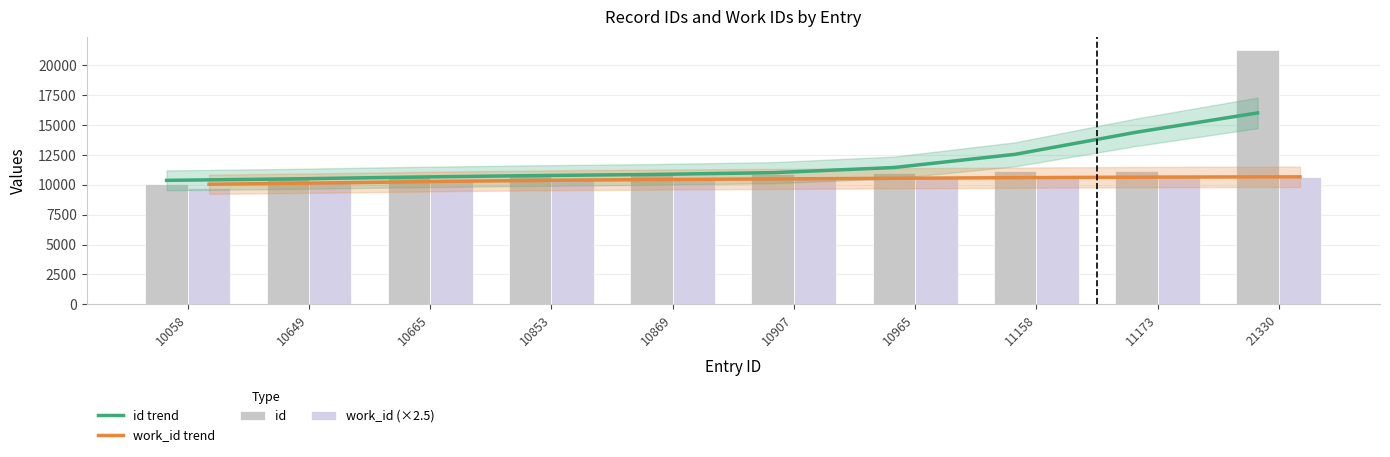

Is the value of work_id trend at 11158 greater than the value of id trend at 10965?

No